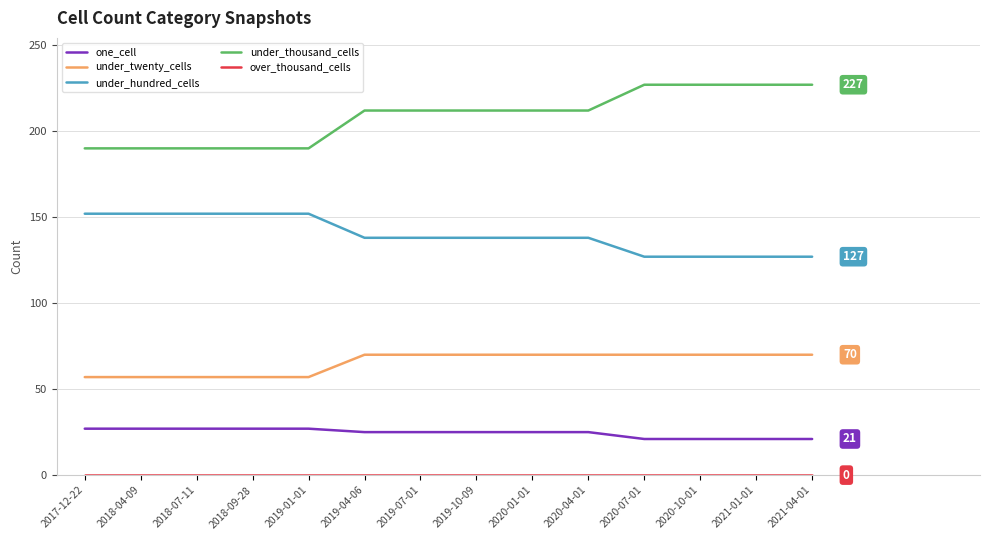

Count the under_thousand_cells values in the range 190 to 227.

14